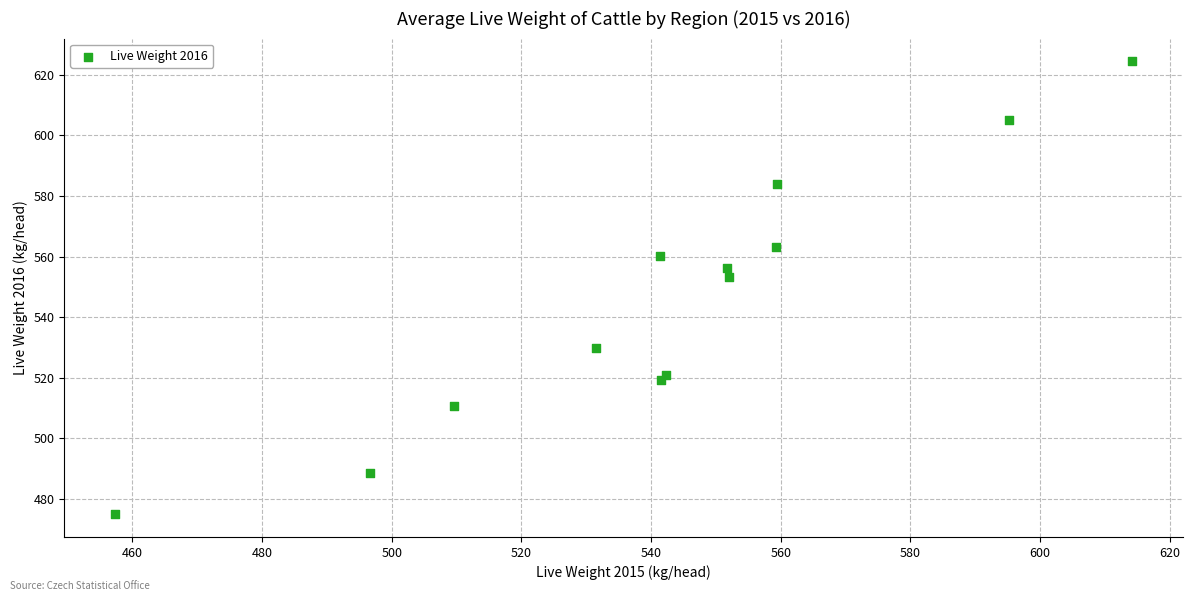

What Y value in the scatter plot is closest to 549?

553.3